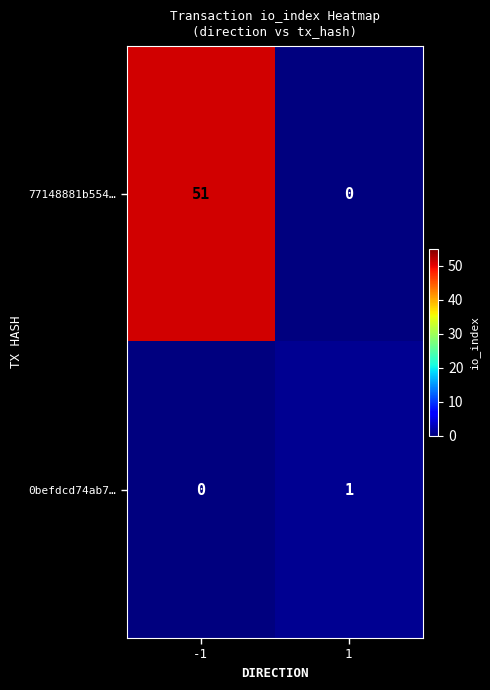

The value of 0befdcd74ab7… at 1 is 1. True or false?

True